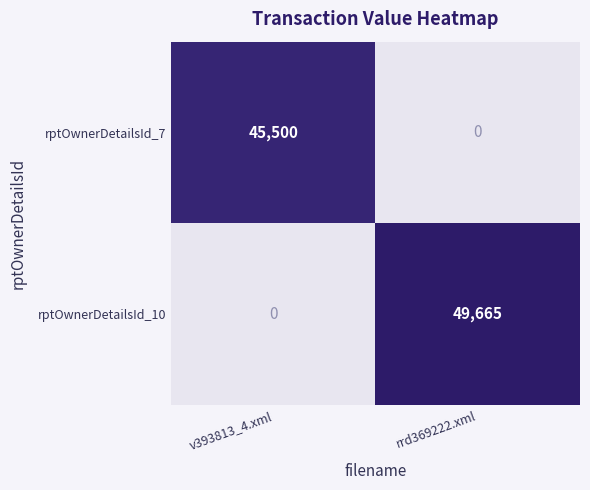

What is the approximate value of rptOwnerDetailsId_10 at rrd369222.xml?

49665